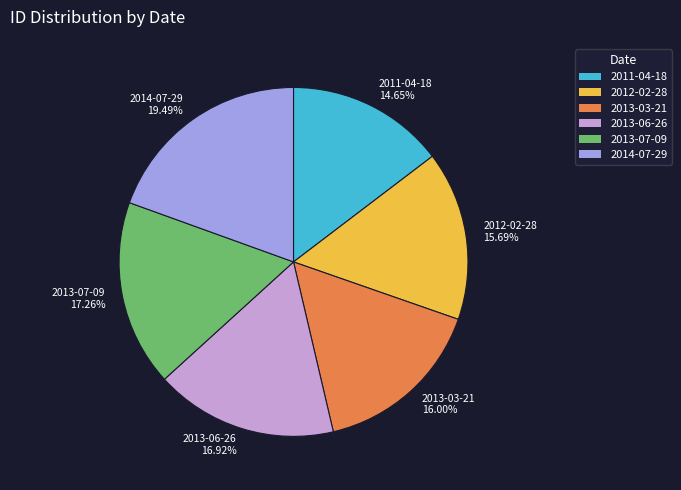

True or false: 2013-06-26 accounts for 17% of the total.

True